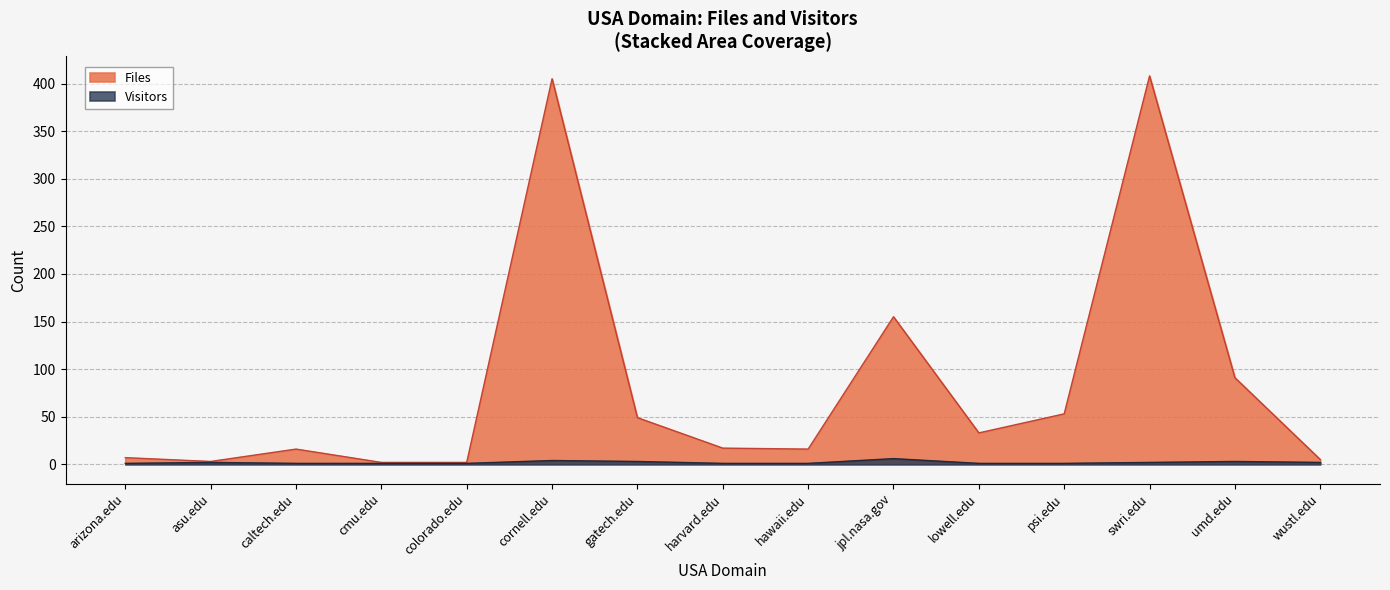

What is the difference between the second highest and minimum values in the Visitors series?

3